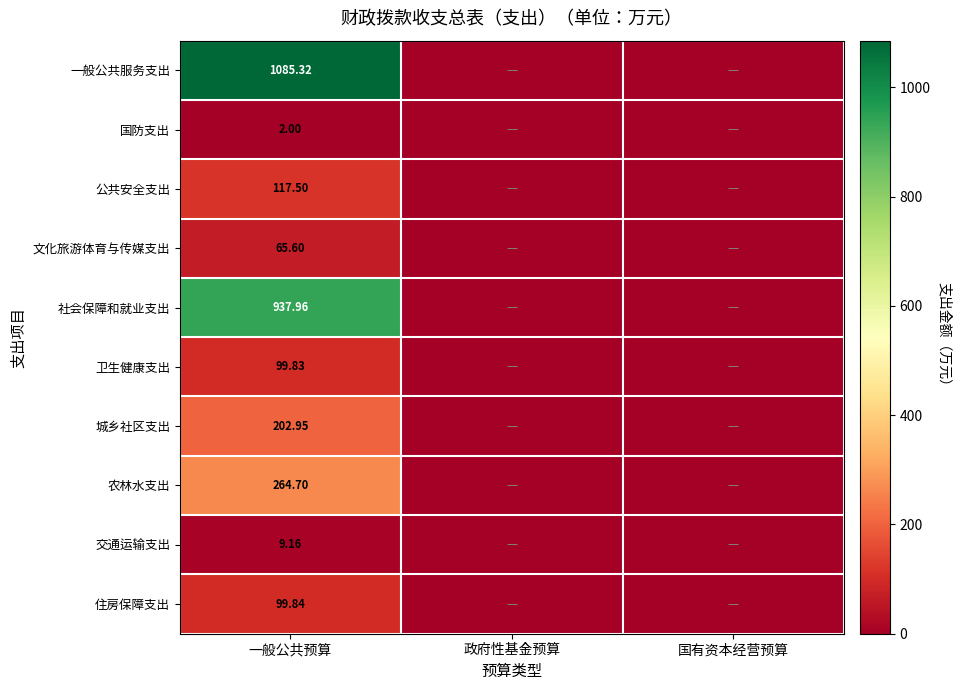

Is the value of 交通运输支出 at 一般公共预算 greater than the value of 卫生健康支出 at 一般公共预算?

No